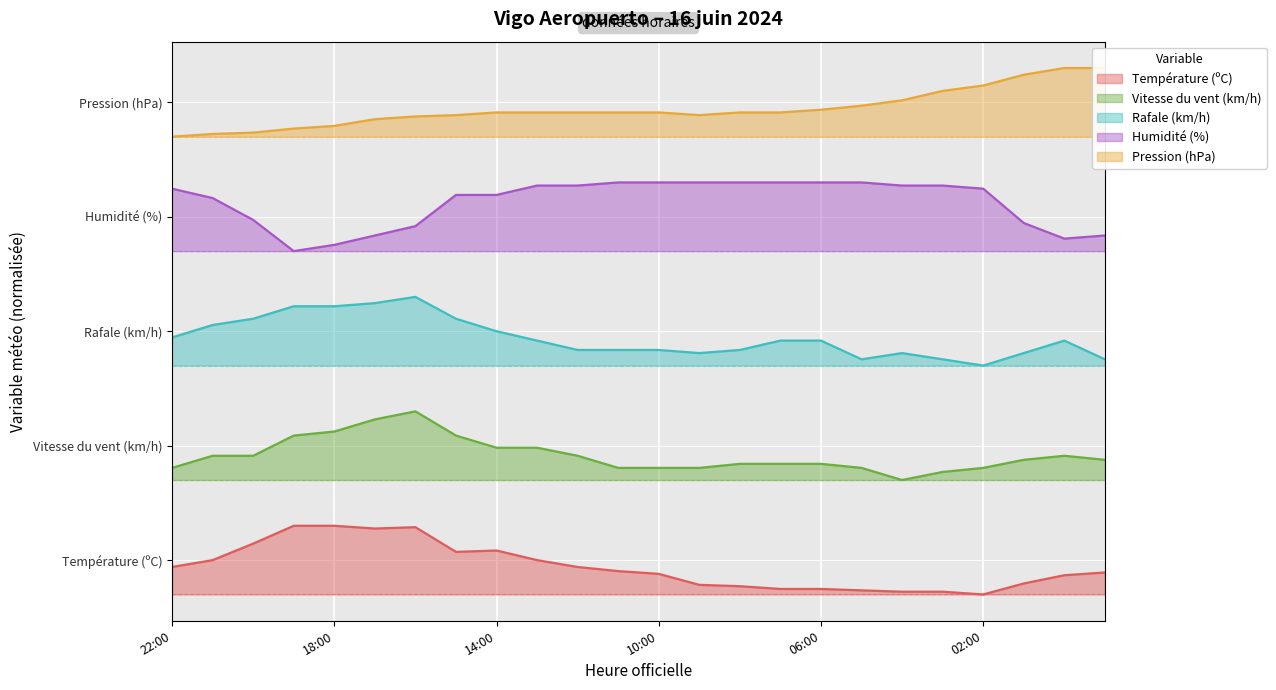

Is the value of Rafale (km/h) at 17:00 greater than the value of Humidité (%) at 21:00?

No